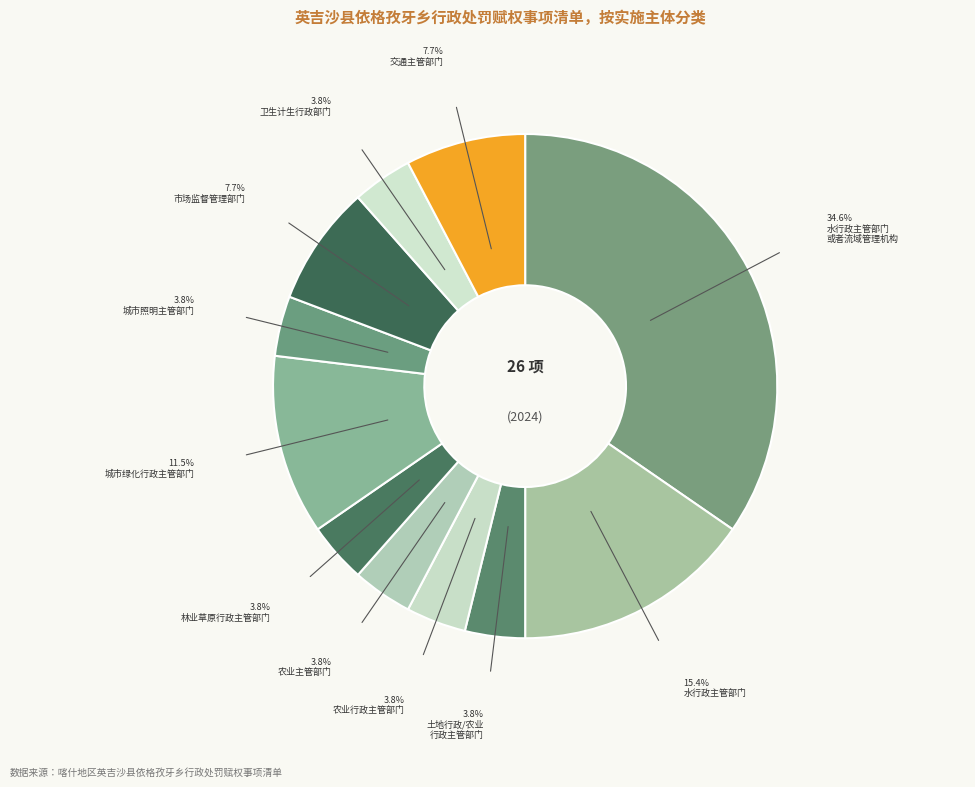

Count the number of slices in the pie.

11